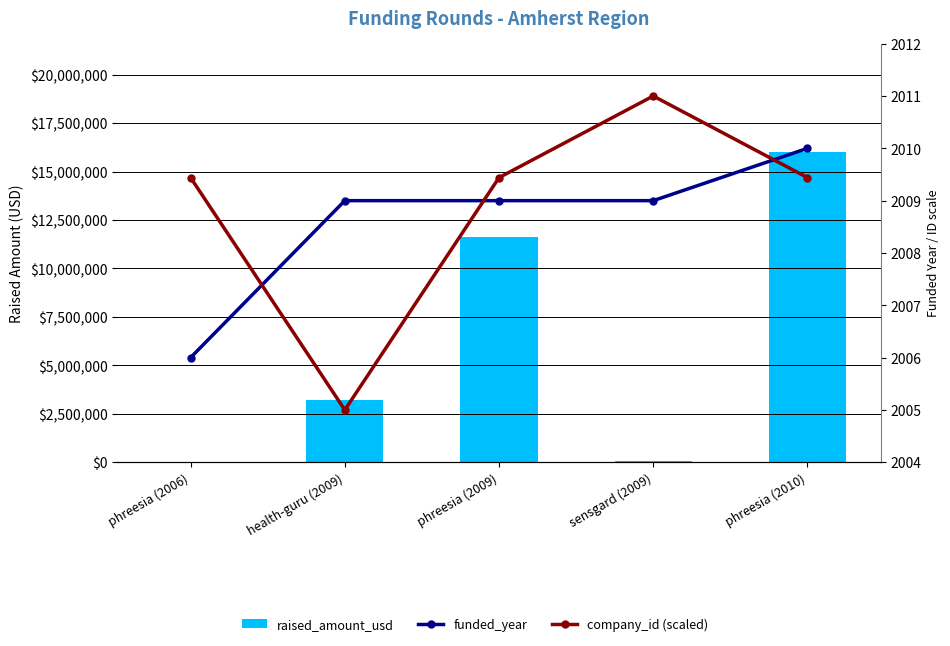

Which has a higher value, phreesia (2009) or phreesia (2006)?

phreesia (2009)